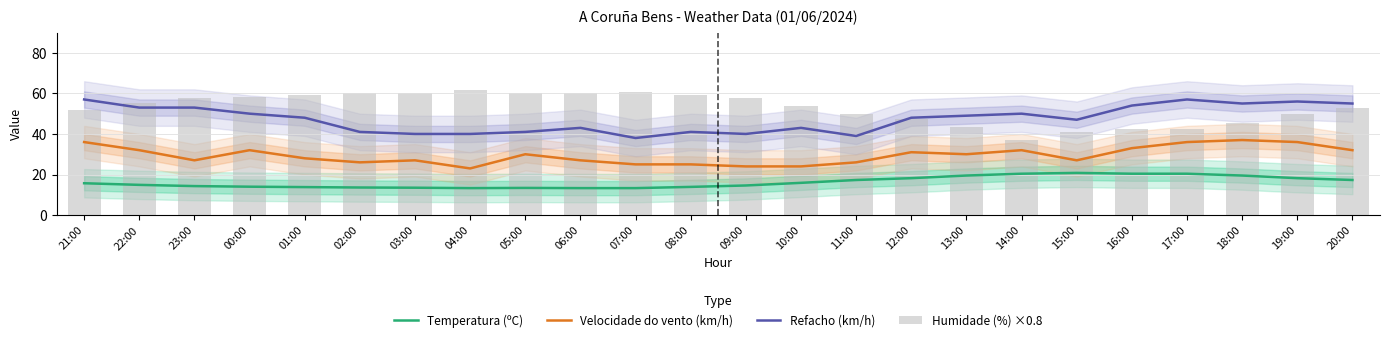

Where is Refacho (km/h) nearest to the value 47?

15:00